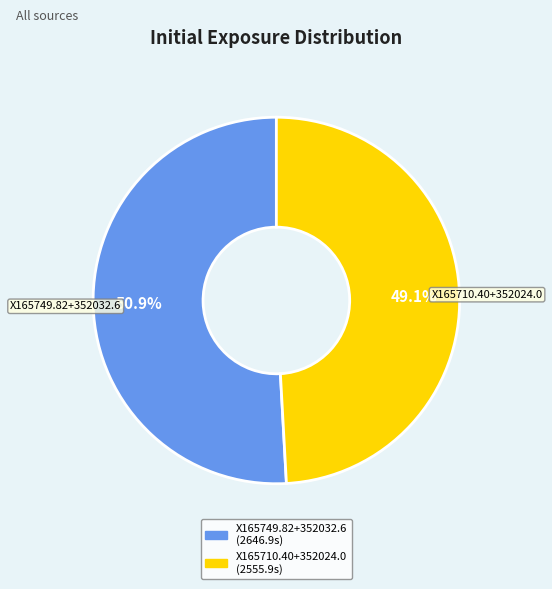

Rank the categories by value from highest to lowest.

X165749.82+352032.6, X165710.40+352024.0